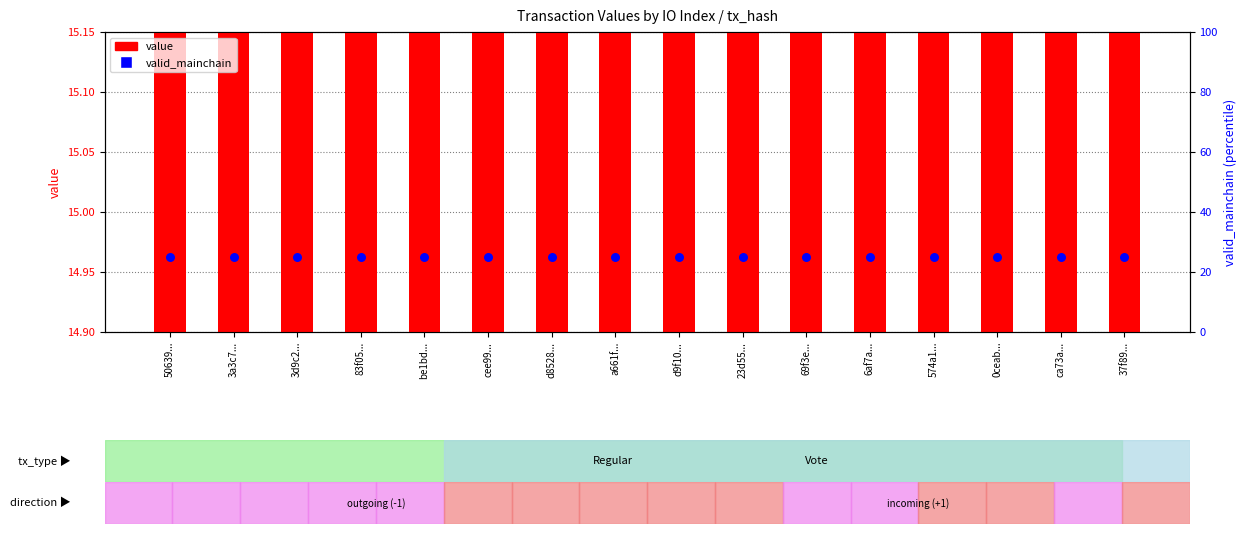

Which series contains the highest Y value?

valid_mainchain (percentile rank)